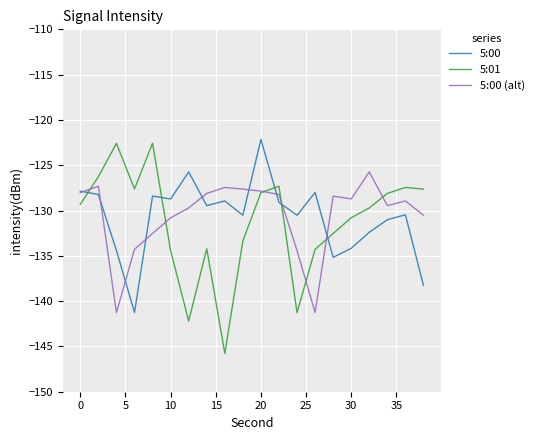

Which series has the largest range (max minus min)?

5:01